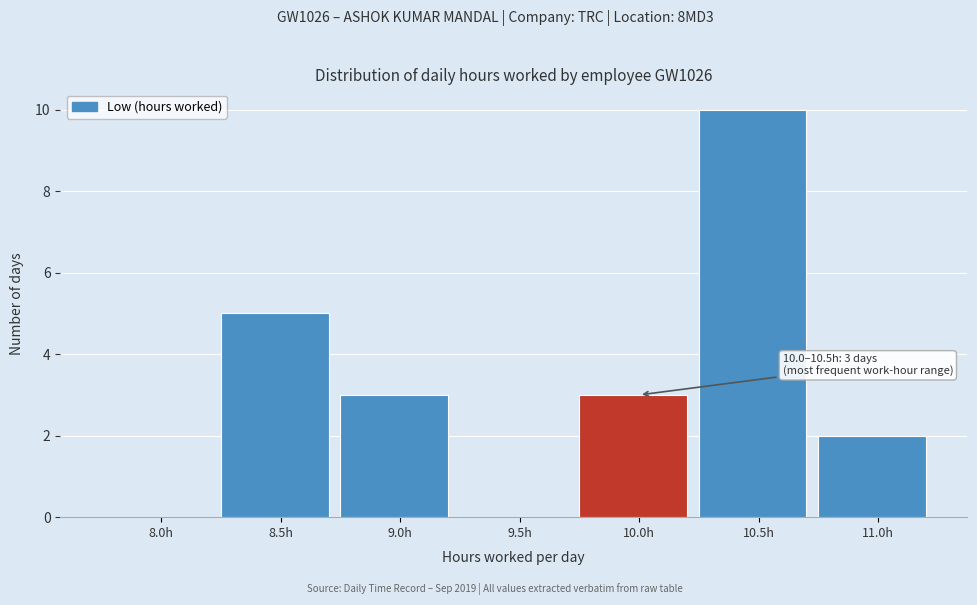

Reading left to right, extract all data points from this chart.

8.0h=0	8.5h=5	9.0h=3	9.5h=0	10.0h=3	10.5h=10	11.0h=2